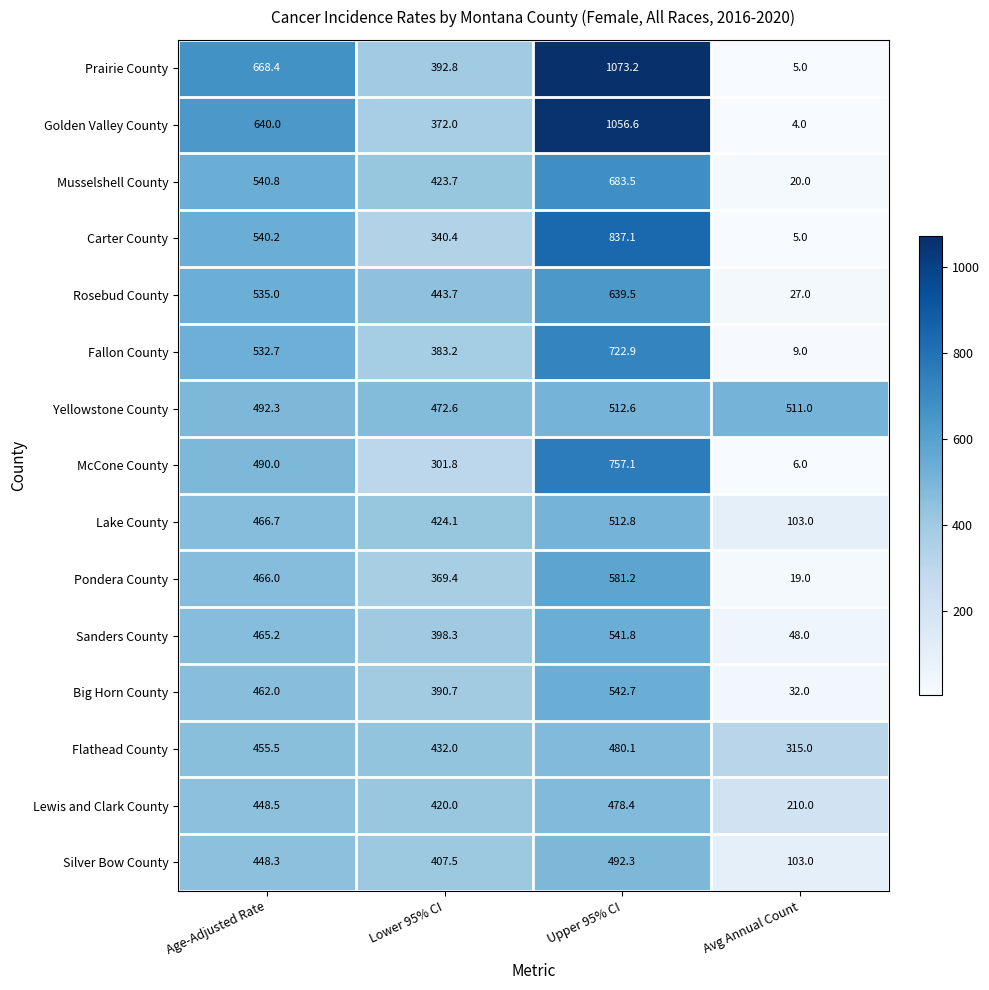

What is the average value of the Sanders County series?

363.3